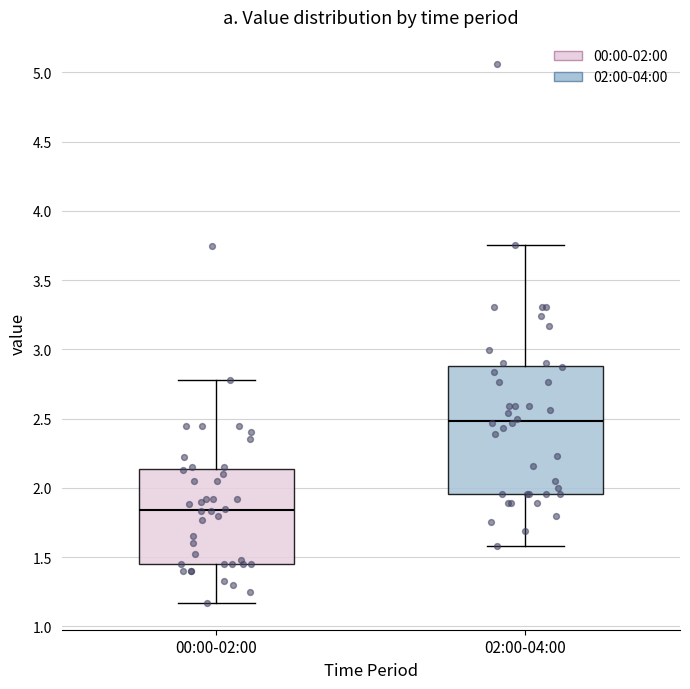

Where is the upper edge of the box for 02:00-04:00 on the y-axis? The values are not printed on the chart, so give them approximately, as read against the axis.

2.90